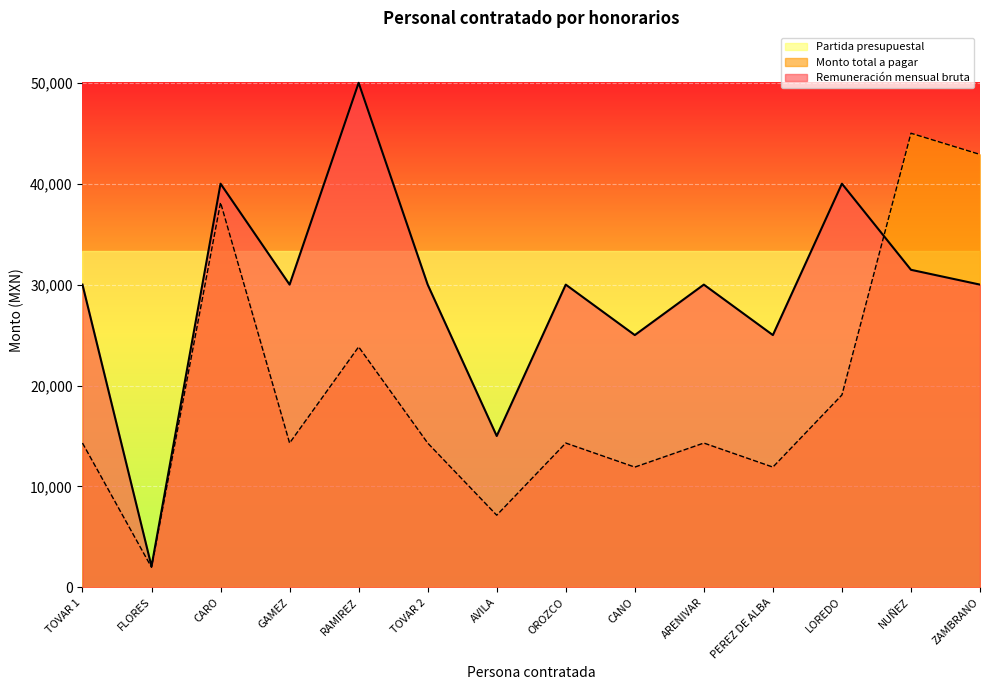

What is the sum of all Monto total a pagar values?

273399.6